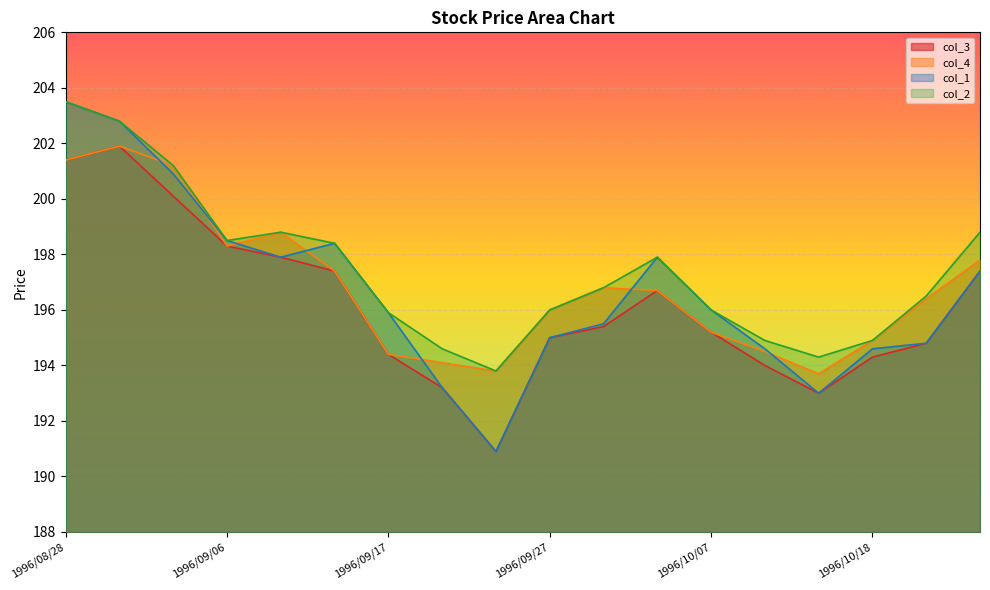

Rank the series at 1996/09/06 from lowest to highest value.

col_3, col_4, col_1, col_2